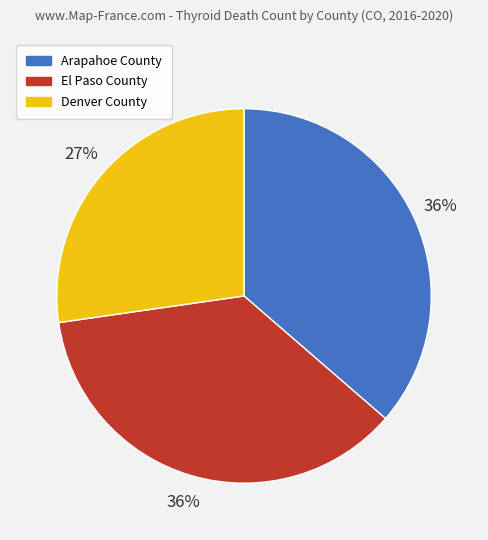

Count the number of slices in the pie.

3